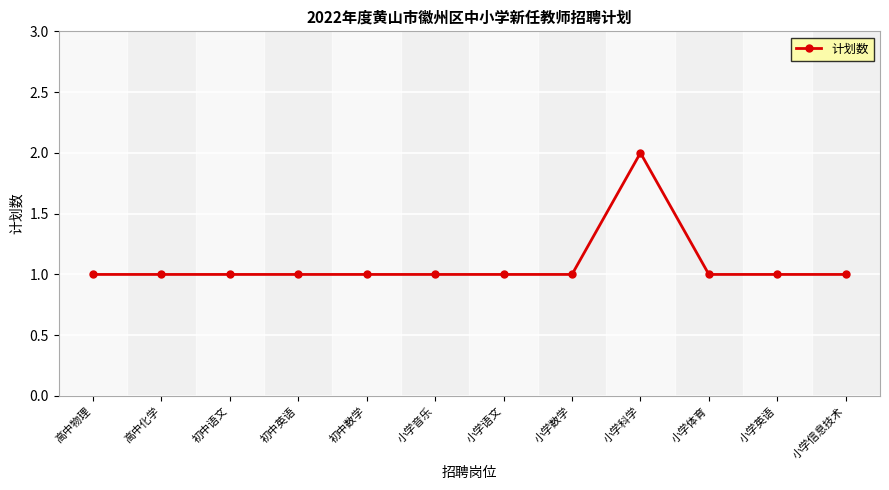

The value at 初中数学 is 2. True or false?

False